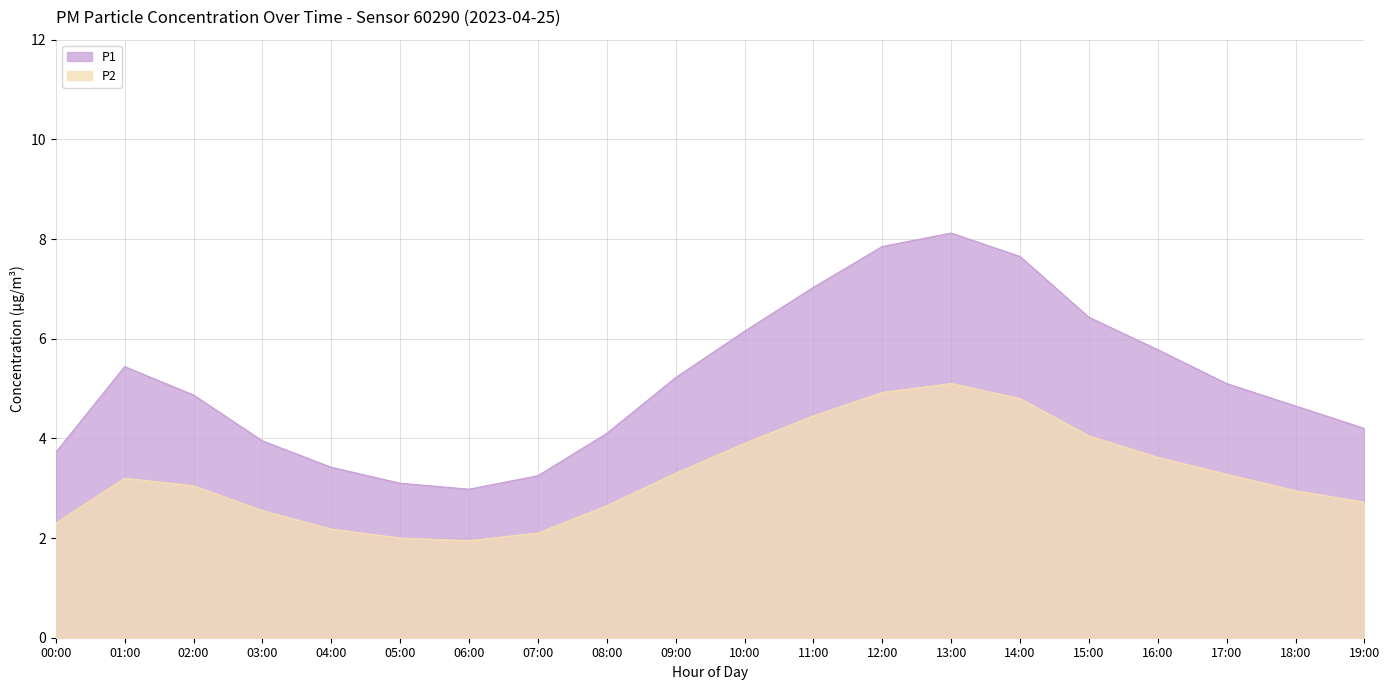

Which series has the largest total across all categories?

P1